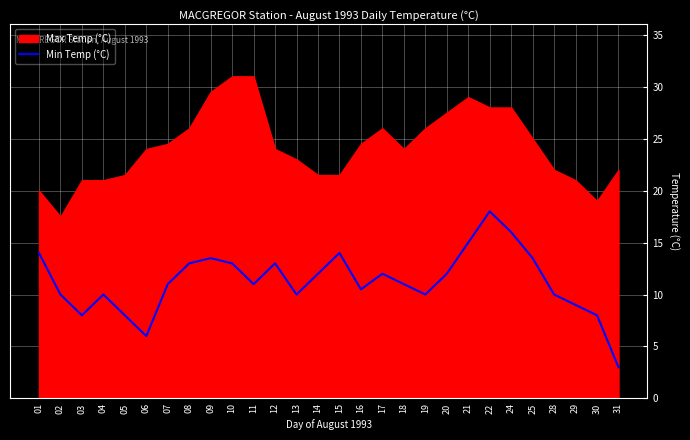

Rank the categories by value from highest to lowest.

22, 24, 21, 01, 15, 09, 25, 08, 10, 12, 14, 17, 20, 07, 11, 18, 16, 02, 04, 13, 19, 28, 29, 03, 05, 30, 06, 31